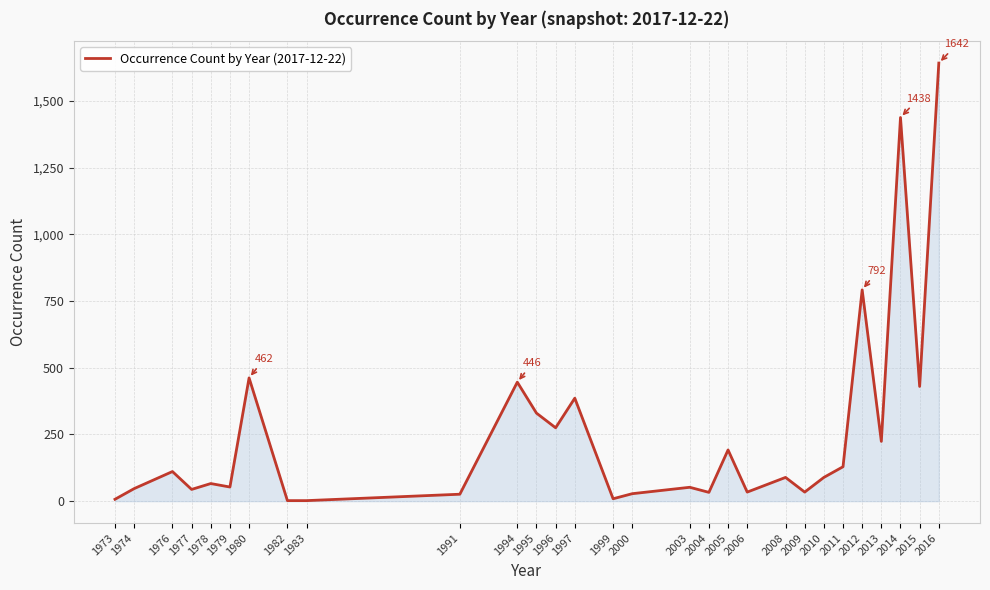

What is the difference between the maximum and minimum values?

1640